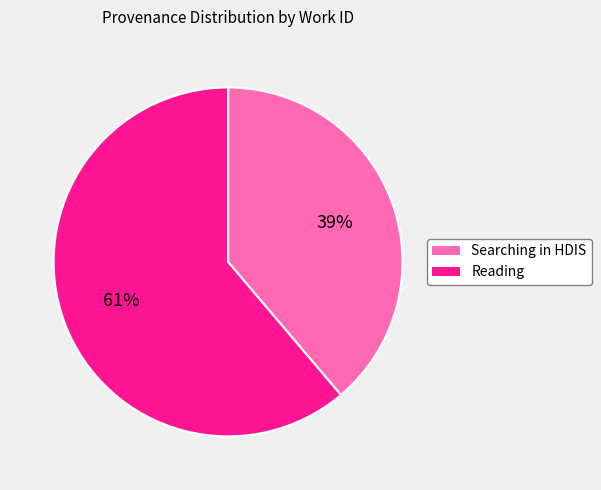

To the nearest percent, what is the difference between the largest and smallest slice percentages?

22%